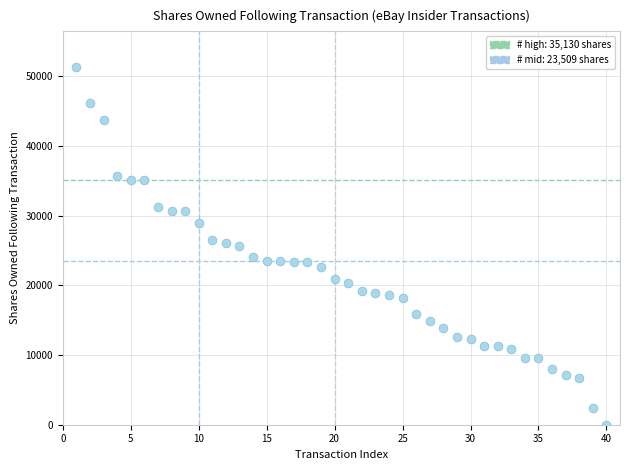

What is the range of X values (max minus min)?

39